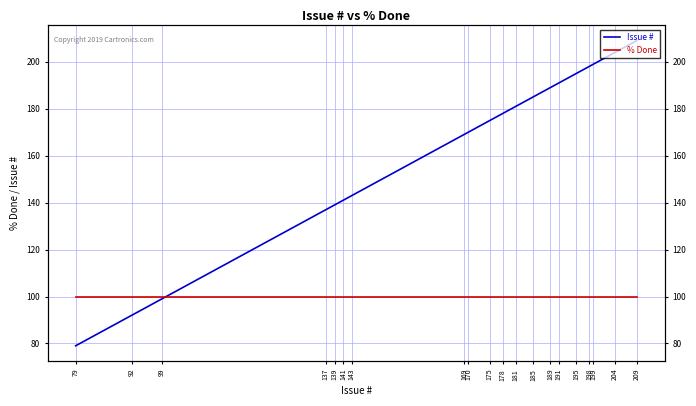

Count the number of data series in this chart.

2